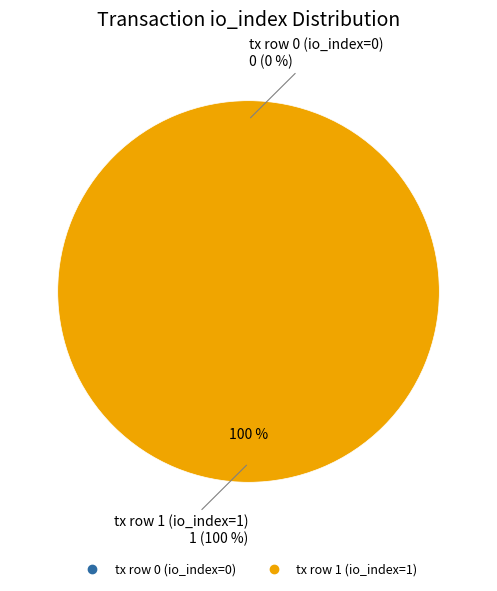

To the nearest percent, what is the difference between the tx row 1 (io_index=1) and tx row 0 (io_index=0) slice percentages?

100%